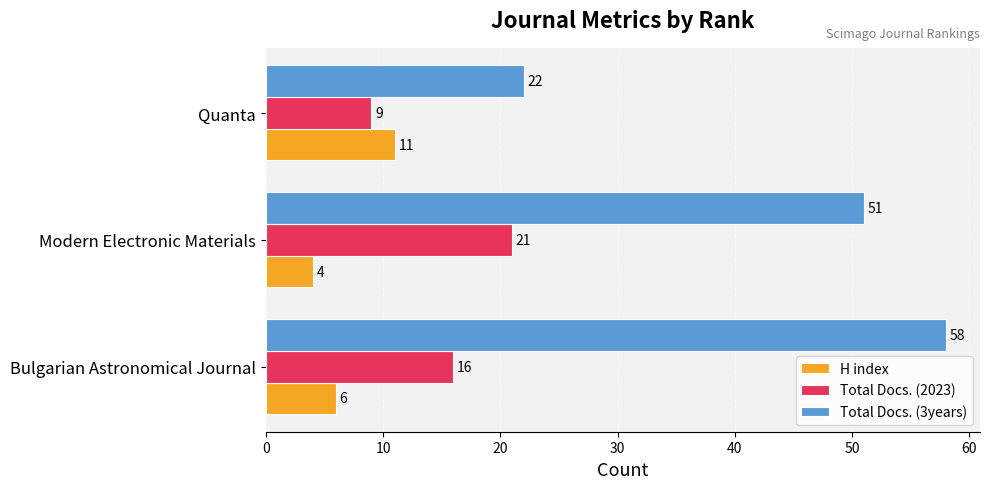

At how many categories does at least one series exceed 13?

3